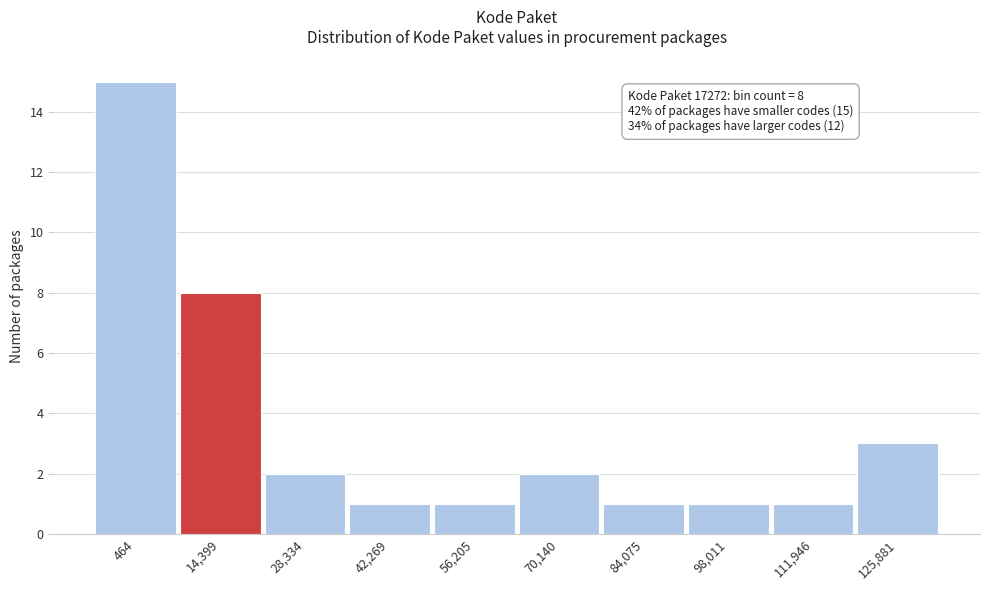

Reading left to right, extract all data points from this chart.

464=15	14,399=8	28,334=2	42,269=1	56,205=1	70,140=2	84,075=1	98,011=1	111,946=1	125,881=3